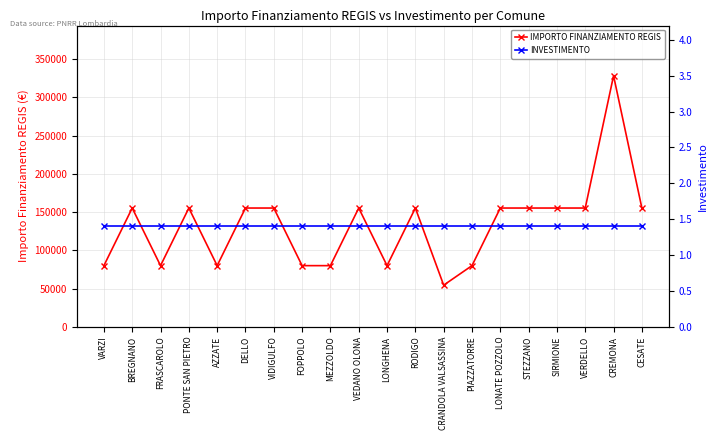

Where does the IMPORTO FINANZIAMENTO REGIS series first go above 155234?

CREMONA